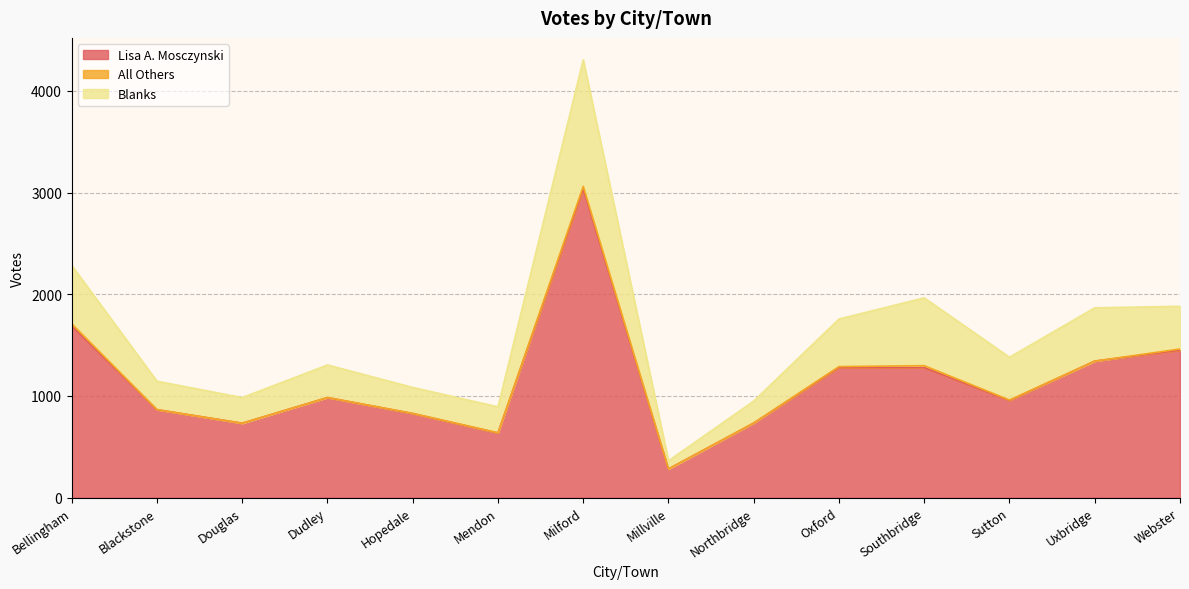

What is the minimum value shown in the chart?

282